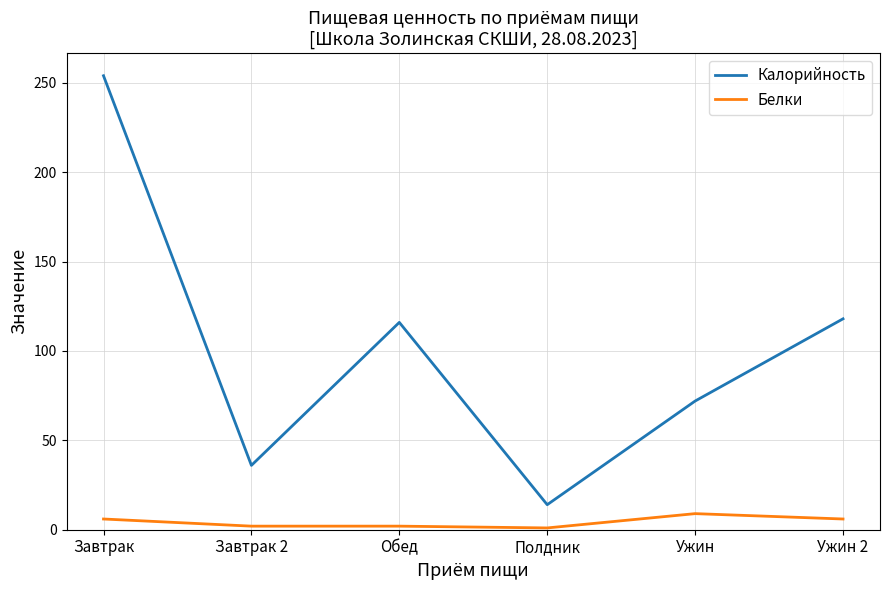

How many interior local valleys does the Калорийность series have?

2